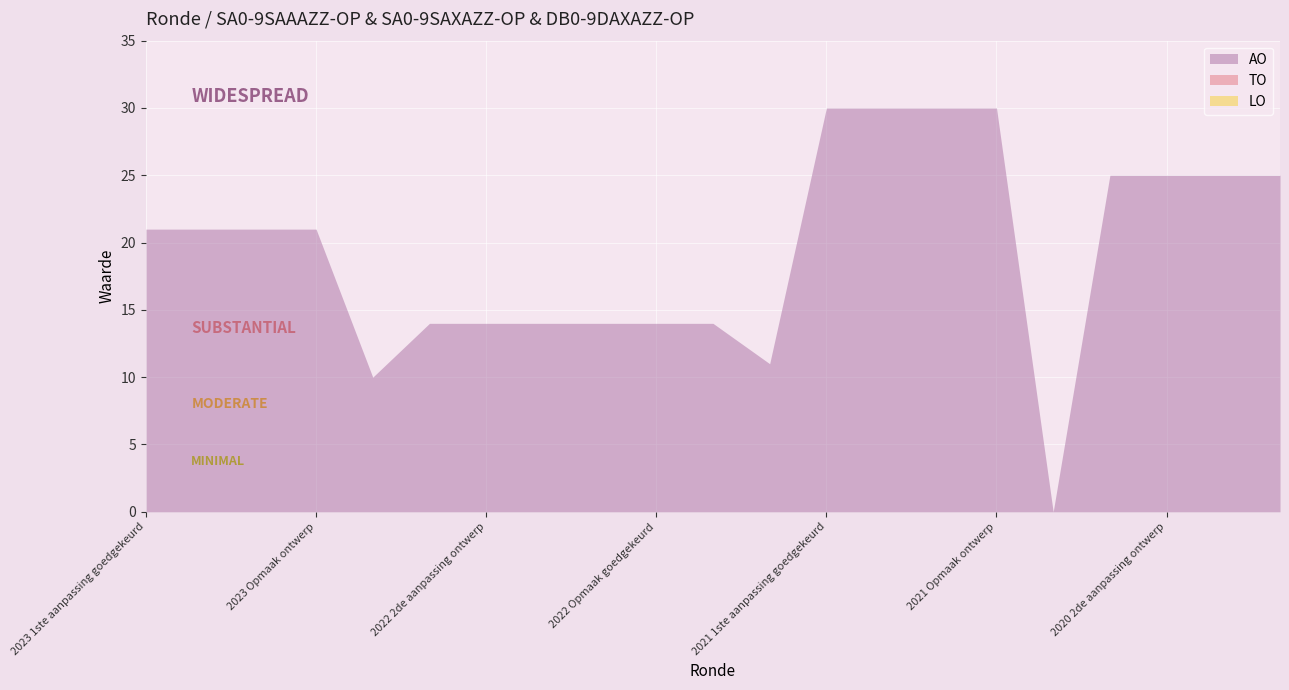

True or false: AO and LO intersect in this chart.

False